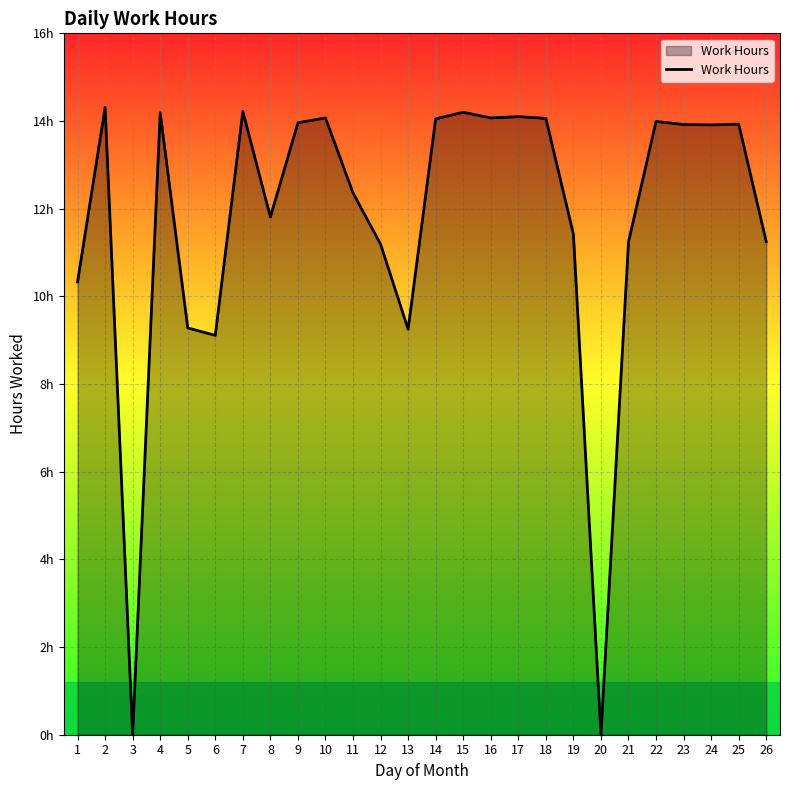

Does the chart display data point markers on the line(s)?

No